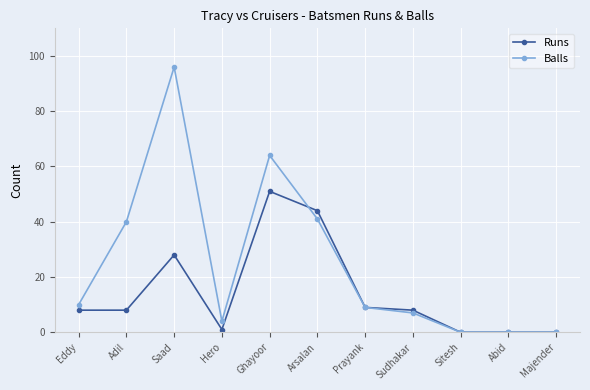

What is the maximum value for Balls?

96